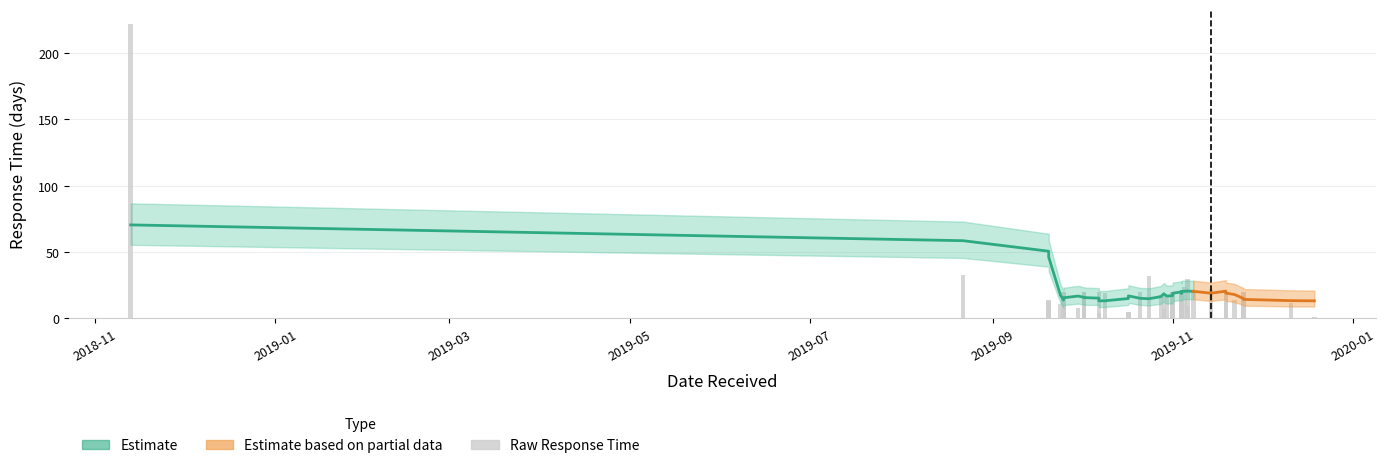

Does the chart contain stacked bars?

No